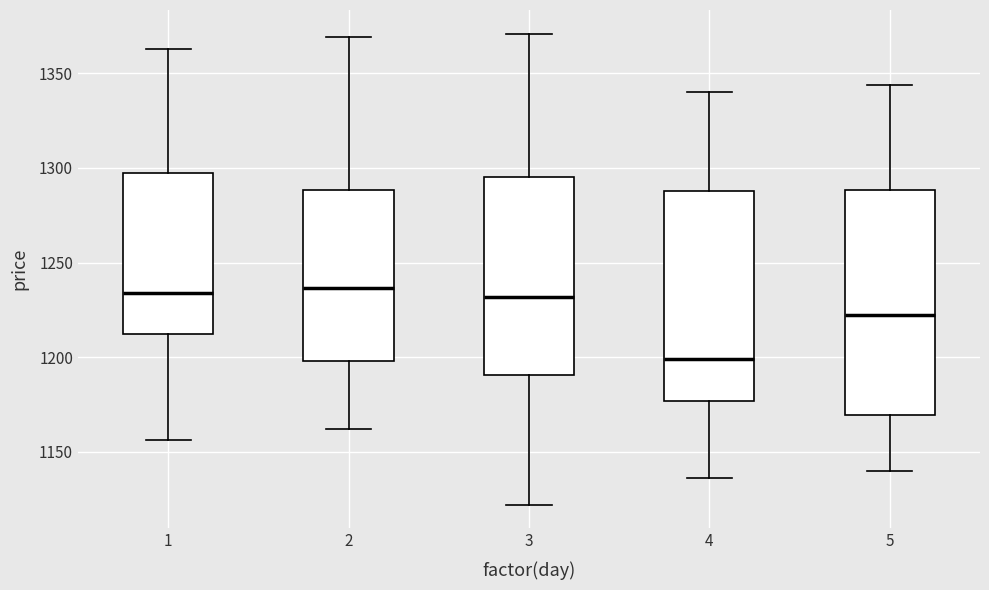

Reading left to right, read every box against the y-axis: the position of its median line, the range the box covers, and the ends of its whiskers. The values are not printed on the chart, so give them approximately, as read against the axis.

1: median 1235, box 1210 to 1295, whiskers 1155 to 1365
2: median 1235, box 1200 to 1290, whiskers 1160 to 1370
3: median 1230, box 1190 to 1295, whiskers 1120 to 1370
4: median 1200, box 1175 to 1290, whiskers 1135 to 1340
5: median 1225, box 1170 to 1290, whiskers 1140 to 1345